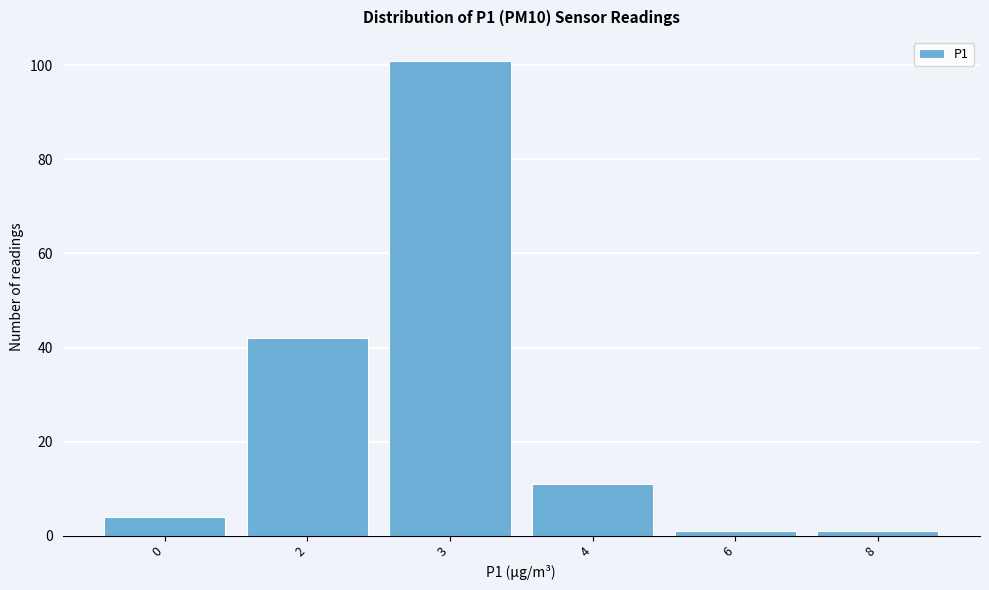

Reading left to right, transcribe all the data shown in this chart.

4	42	101	11	1	1